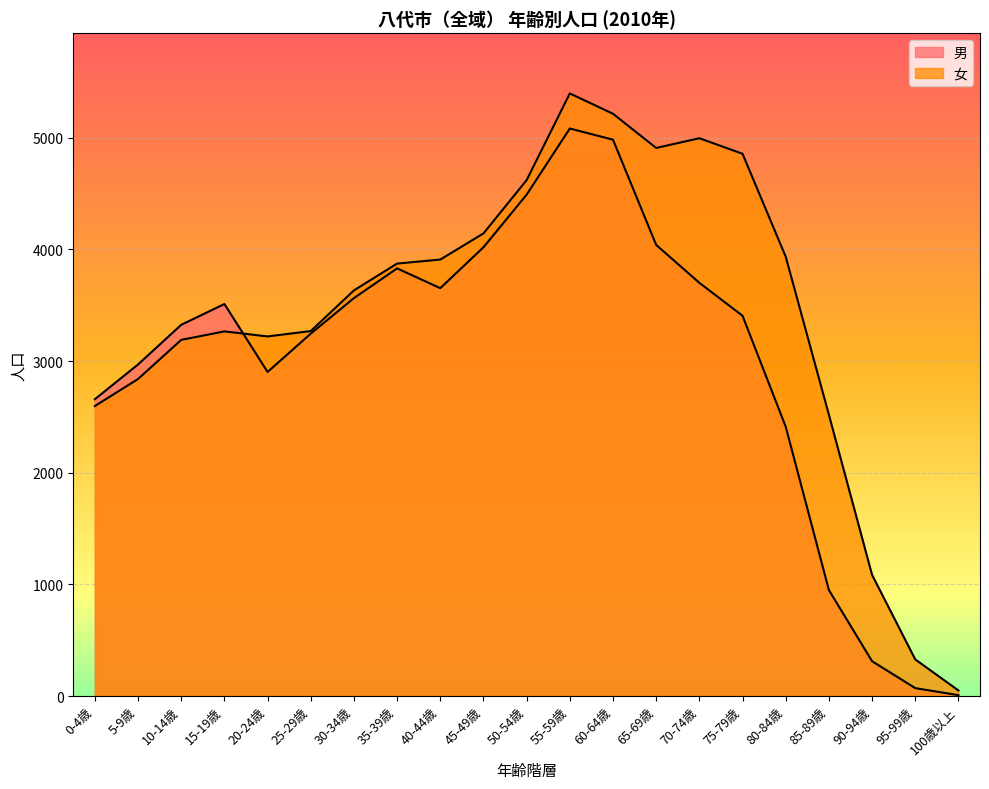

After their last crossing, which series has the higher values: 女 or 男?

女